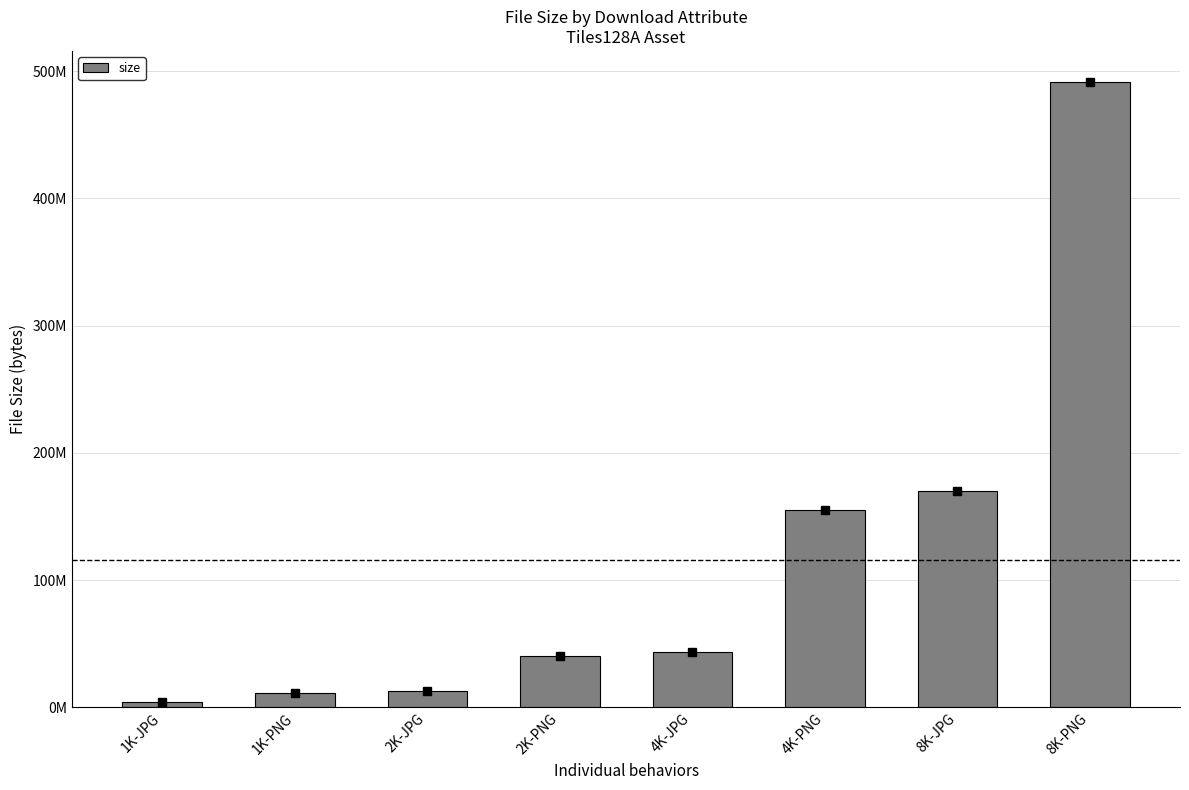

What is the smallest value displayed?

4546125